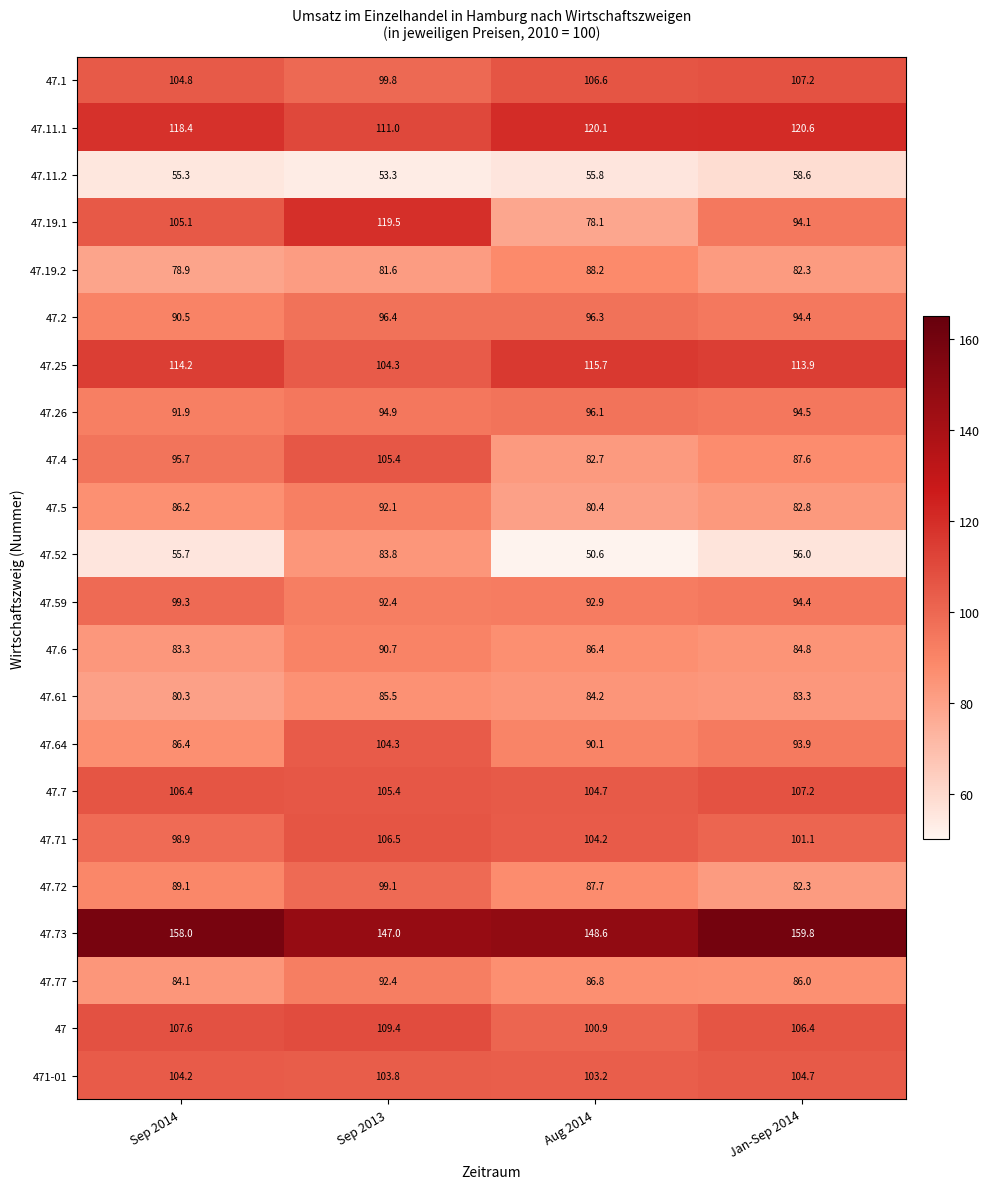

What is the difference between the maximum and minimum values in the 47.71 series?

7.6